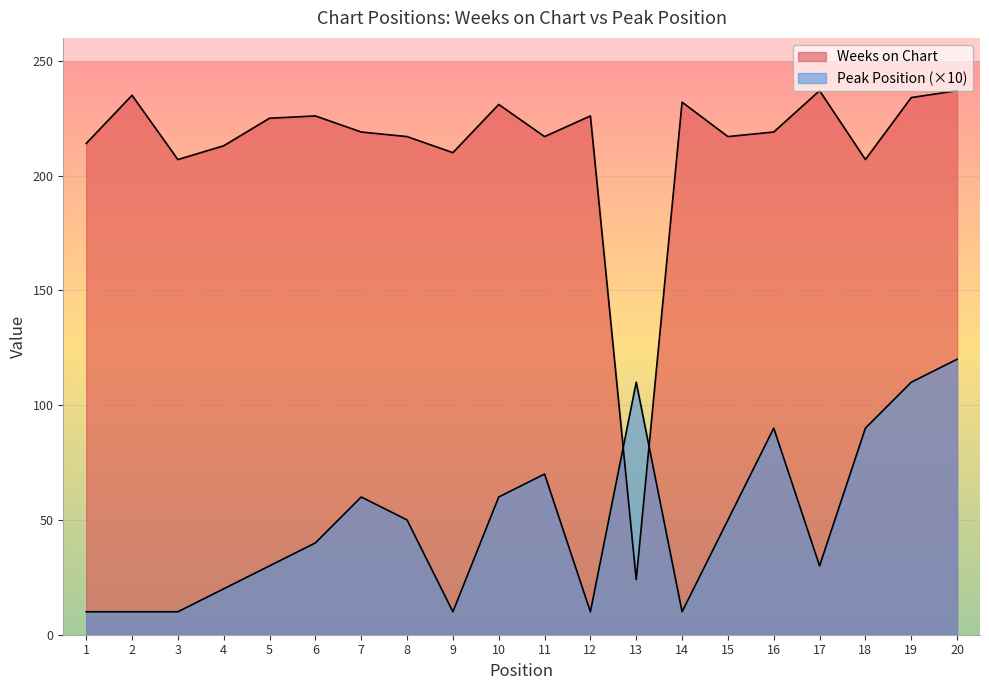

After their last crossing, which series has the higher values: Weeks on Chart or Peak Position?

Weeks on Chart